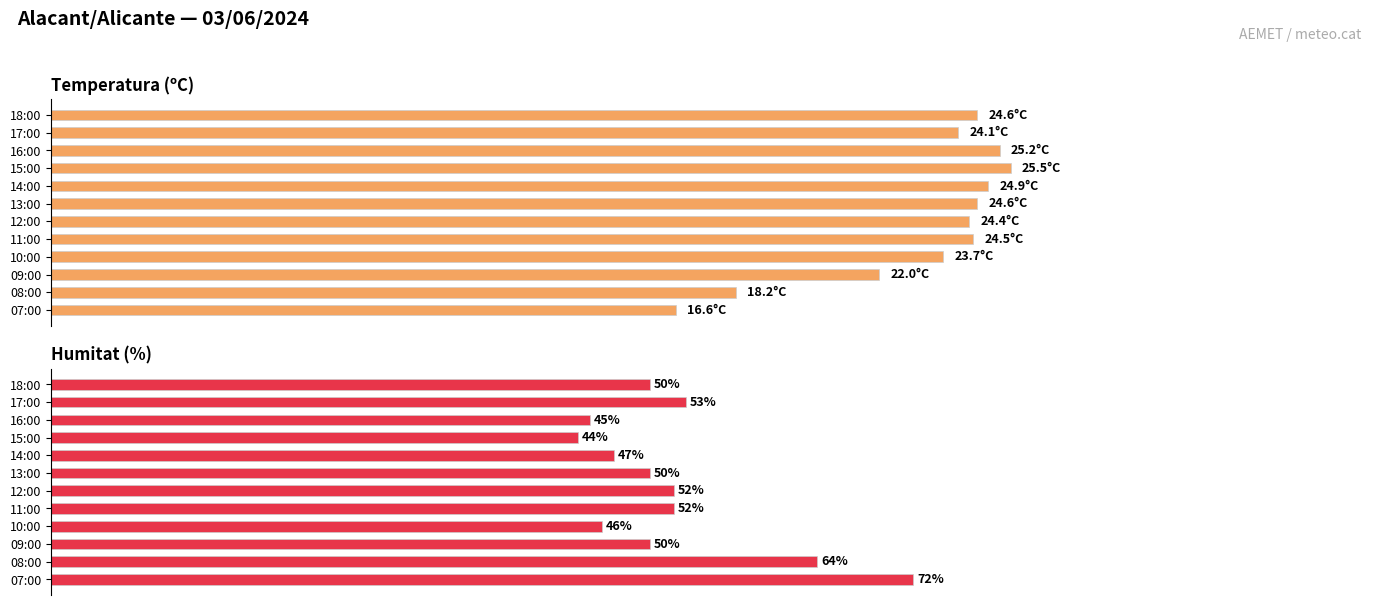

Rank the series by their maximum value, from highest to lowest.

Humitat (%), Temperatura (ºC)